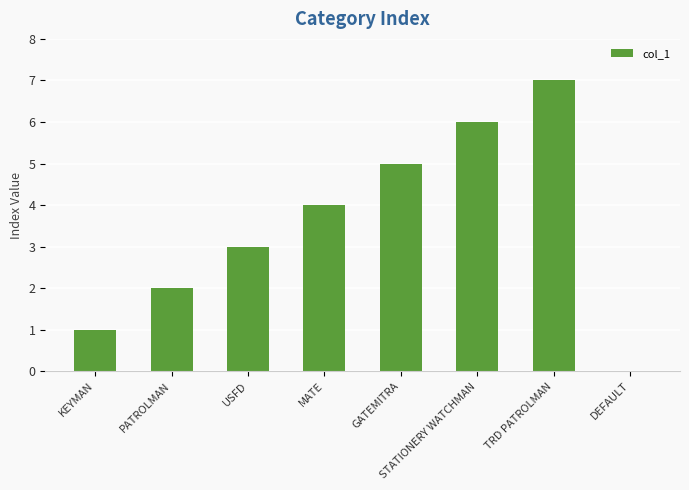

Approximately how many times larger is the value at PATROLMAN compared to USFD?

0.7